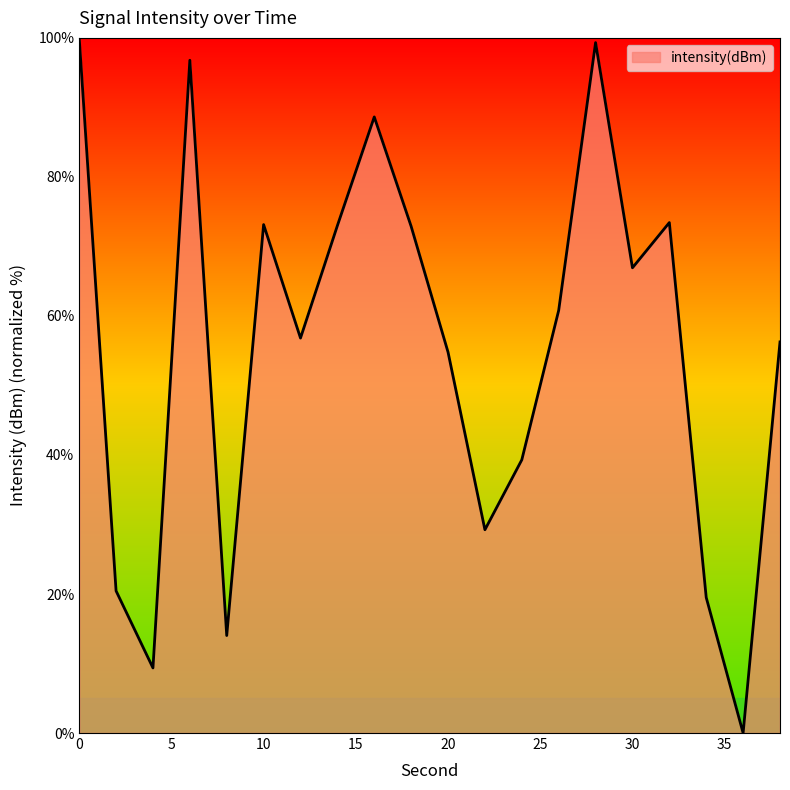

True or false: there are more than 2 points higher than both neighbors.

True